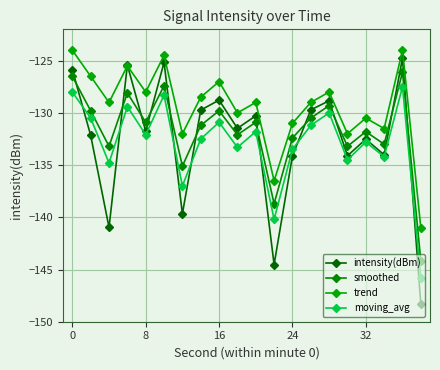

What is the greatest value displayed?

-124.0